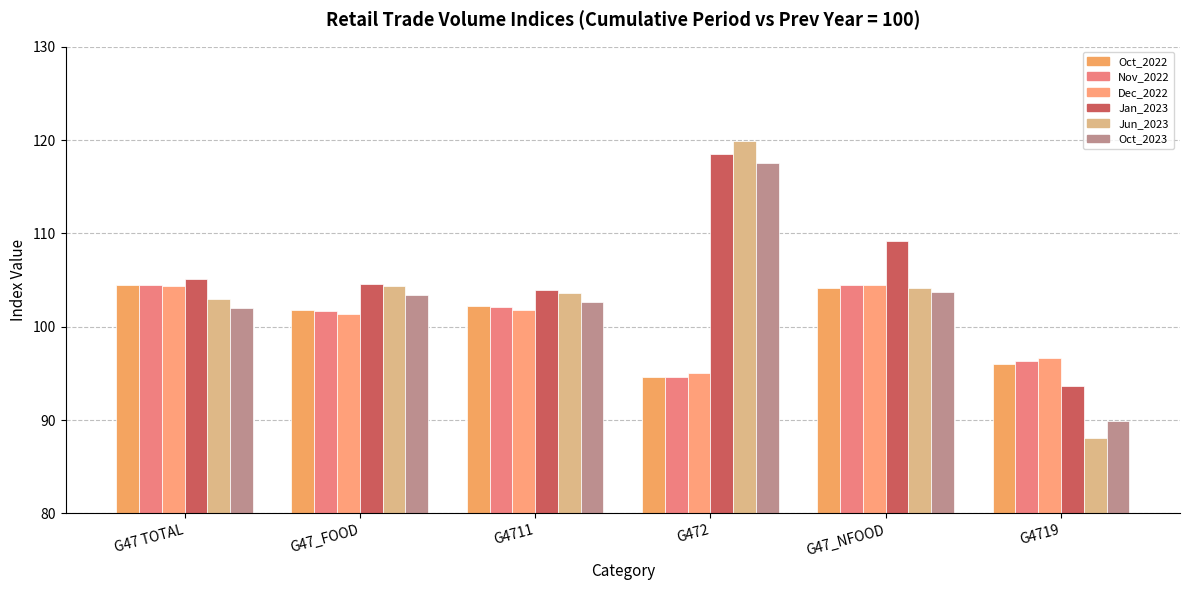

Reading right to left, list all the values displayed in this chart.

Oct_2022: G4719=96.0	G47_NFOOD=104.2	G472=94.6	G4711=102.2	G47_FOOD=101.8	G47 TOTAL=104.5
Nov_2022: G4719=96.3	G47_NFOOD=104.5	G472=94.6	G4711=102.1	G47_FOOD=101.7	G47 TOTAL=104.5
Dec_2022: G4719=96.7	G47_NFOOD=104.5	G472=95.0	G4711=101.8	G47_FOOD=101.4	G47 TOTAL=104.4
Jan_2023: G4719=93.7	G47_NFOOD=109.2	G472=118.5	G4711=103.9	G47_FOOD=104.6	G47 TOTAL=105.1
Jun_2023: G4719=88.1	G47_NFOOD=104.2	G472=119.9	G4711=103.6	G47_FOOD=104.4	G47 TOTAL=103.0
Oct_2023: G4719=89.9	G47_NFOOD=103.7	G472=117.5	G4711=102.7	G47_FOOD=103.4	G47 TOTAL=102.0